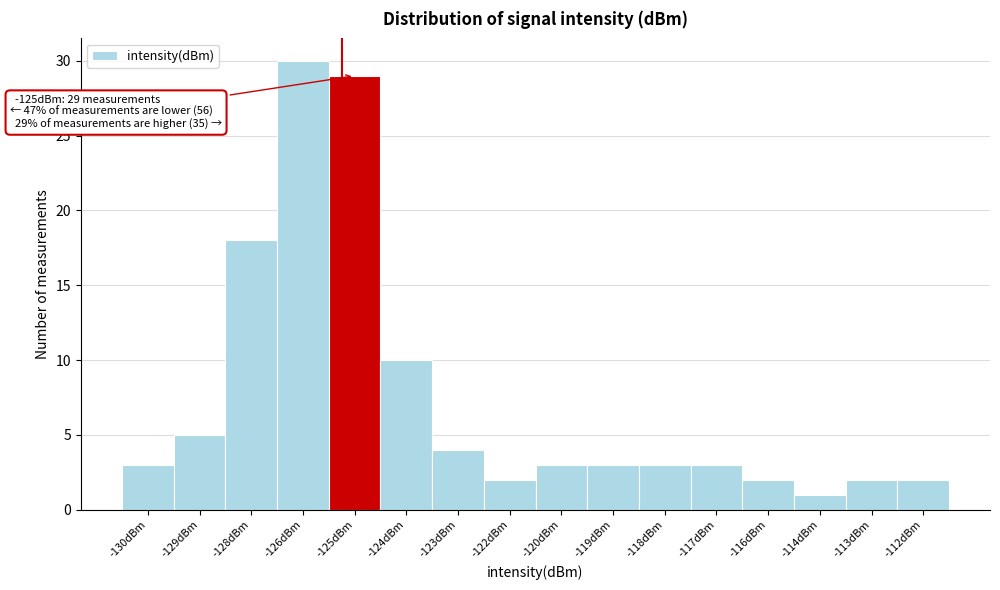

Reading right to left, transcribe all the data shown in this chart.

-112dBm=2	-113dBm=2	-114dBm=1	-116dBm=2	-117dBm=3	-118dBm=3	-119dBm=3	-120dBm=3	-122dBm=2	-123dBm=4	-124dBm=10	-125dBm=29	-126dBm=30	-128dBm=18	-129dBm=5	-130dBm=3